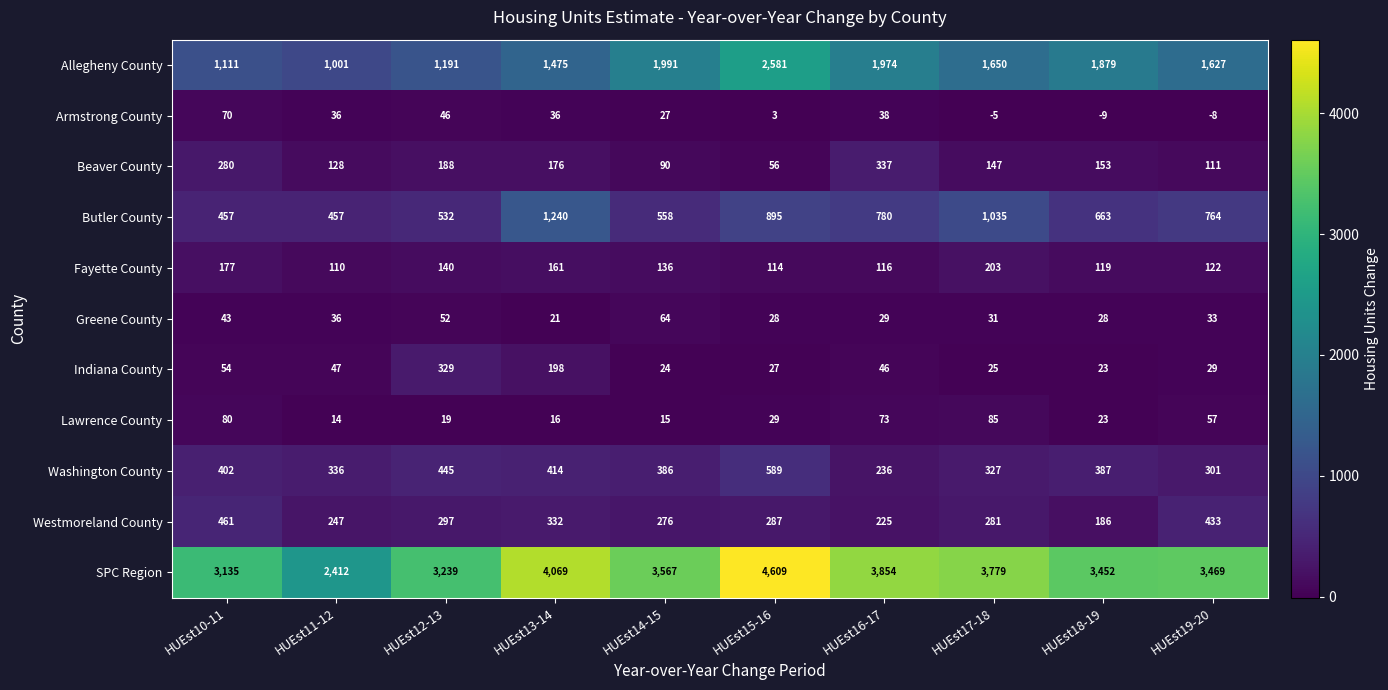

At which category does the chart reach its peak across all series?

HUEst15-16